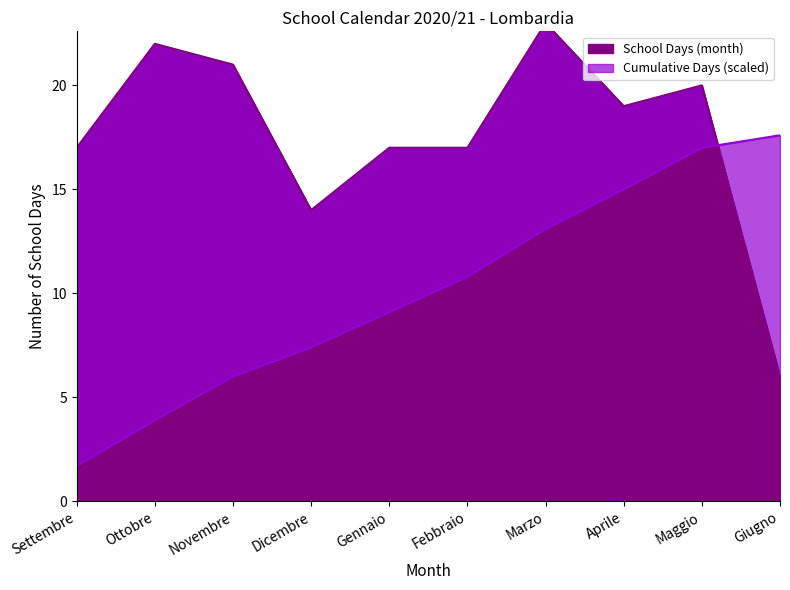

Reading right to left, transcribe all the data shown in this chart.

School Days (month): Giugno=6.0	Maggio=20.0	Aprile=19.0	Marzo=23.0	Febbraio=17.0	Gennaio=17.0	Dicembre=14.0	Novembre=21.0	Ottobre=22.0	Settembre=17.0
Cumulative Days: Giugno=17.6	Maggio=17.0	Aprile=15.0	Marzo=13.1	Febbraio=10.8	Gennaio=9.1	Dicembre=7.4	Novembre=6.0	Ottobre=3.9	Settembre=1.7